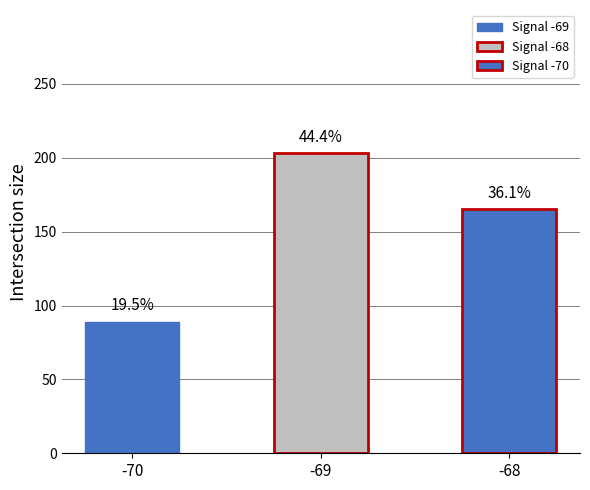

What is the greatest value displayed?

203